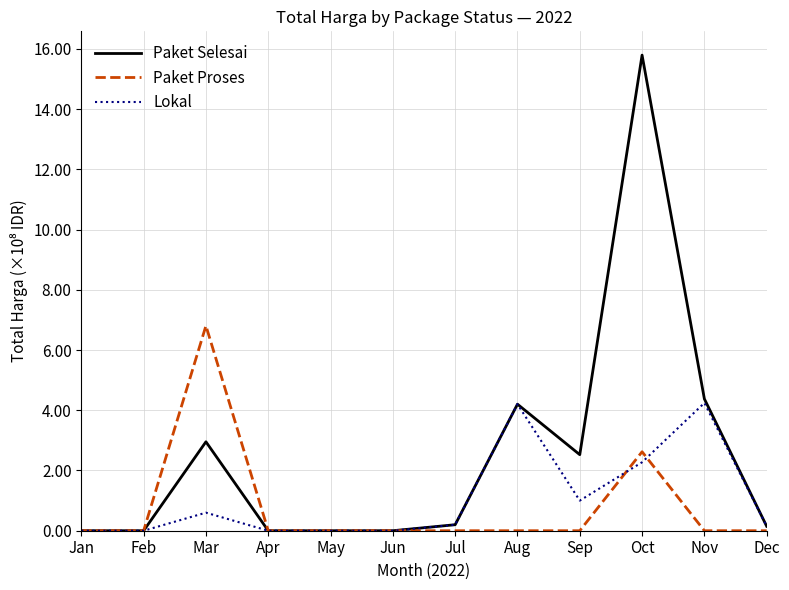

List the series in order of their peak value, lowest first.

Lokal, Paket Proses, Paket Selesai